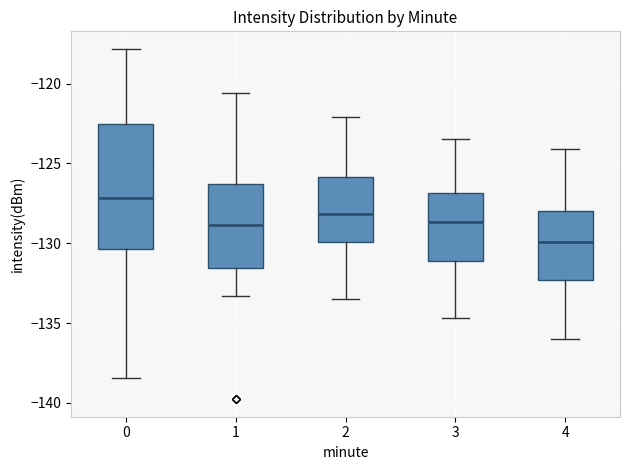

Where is the lower edge of the box at x = 3 on the y-axis? The values are not printed on the chart, so give them approximately, as read against the axis.

-131.0